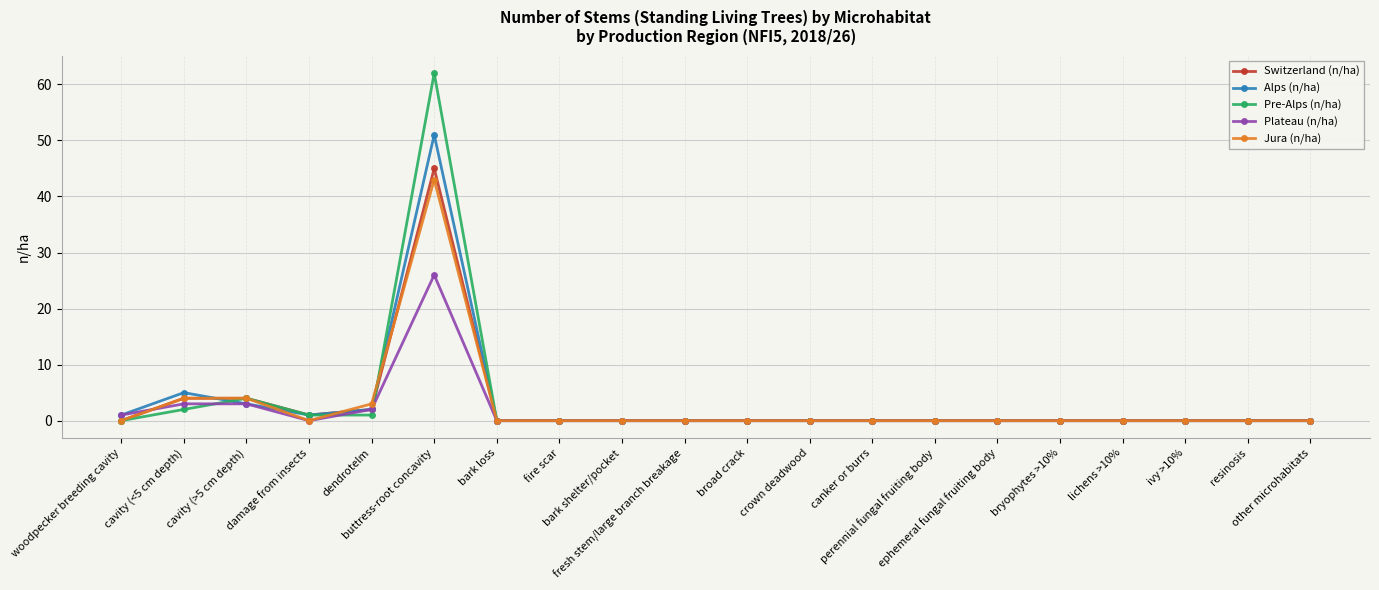

True or false: Jura (n/ha) has a value of 0 at fresh stem/large branch breakage.

True